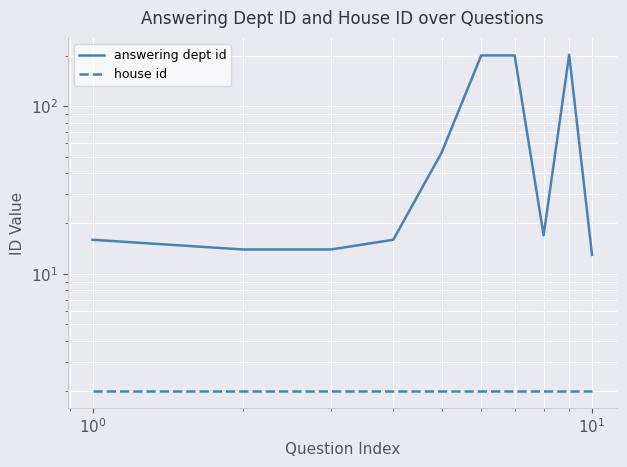

Rank the series by their maximum value, from highest to lowest.

answering dept id, house id